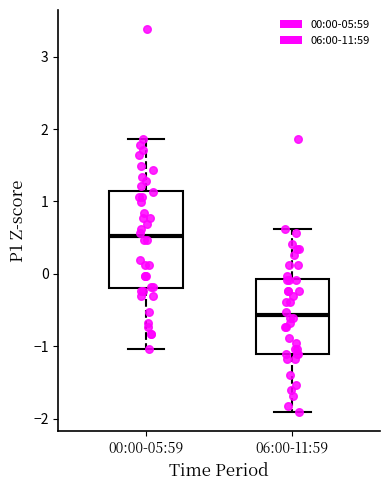

Which box has the highest median line?

00:00-05:59